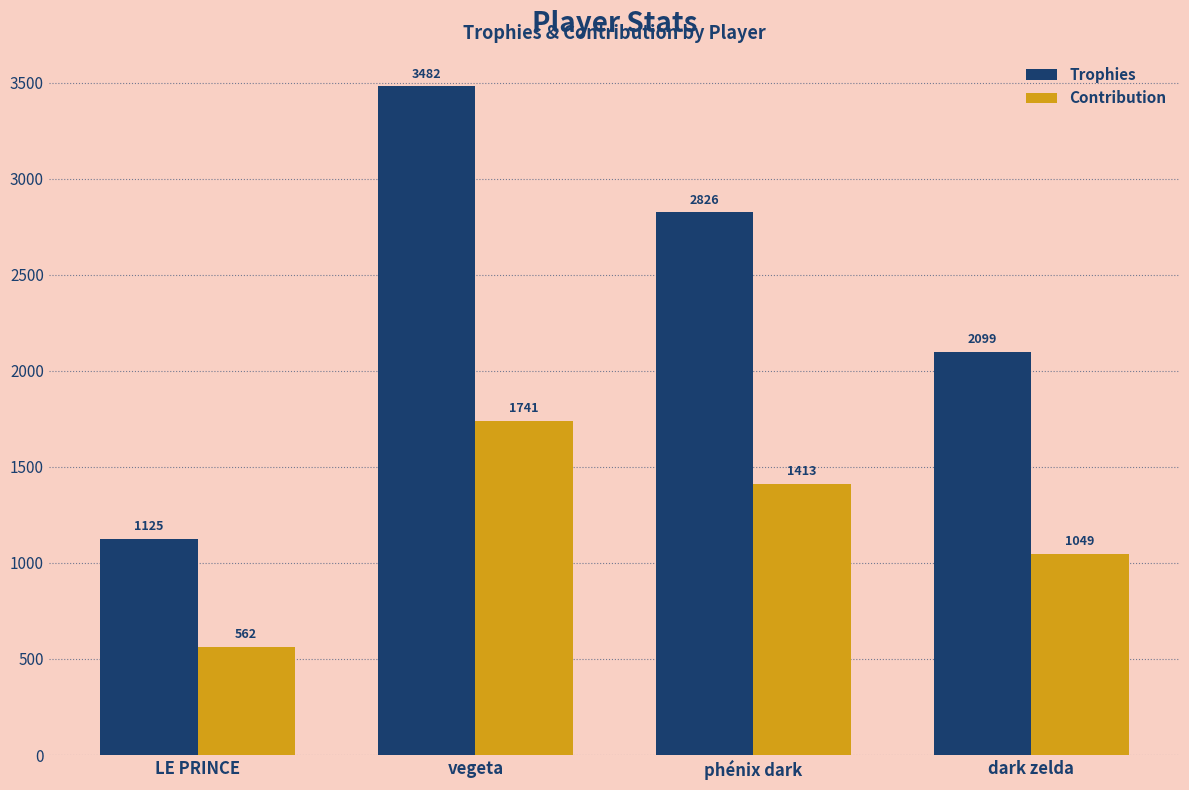

What is the total value across all series at dark zelda?

3148